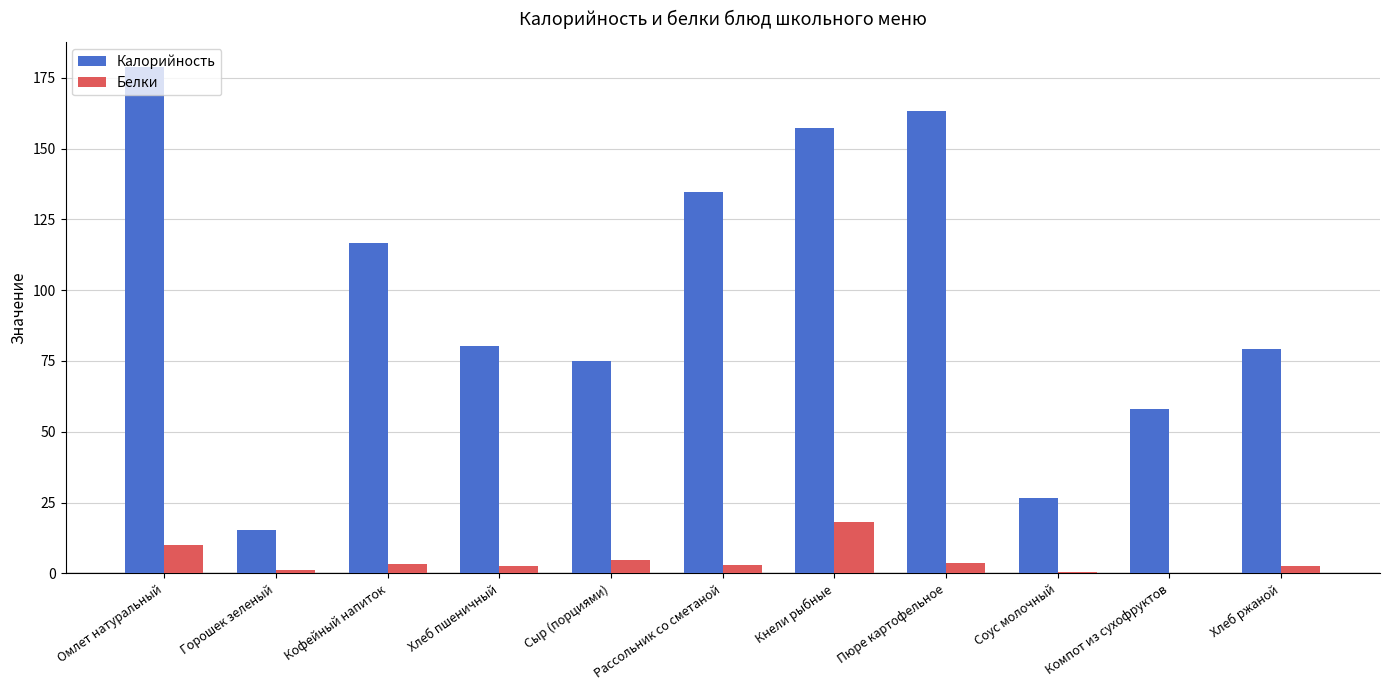

What is the greatest value displayed?

178.7